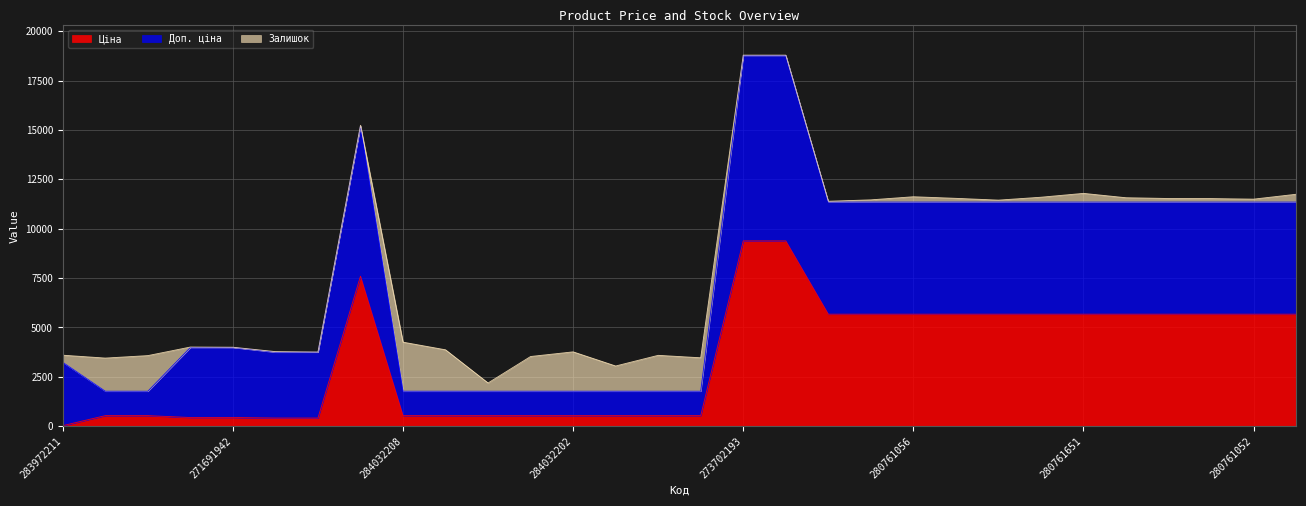

True or false: Ціна and Доп. ціна cross at least once.

False